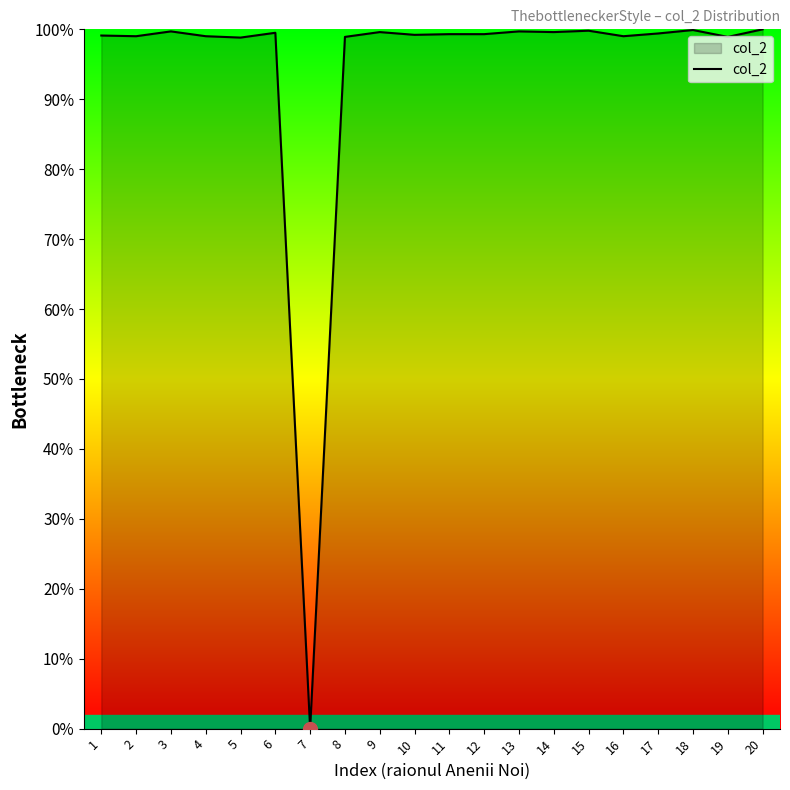

Read the value at 6.

99.5